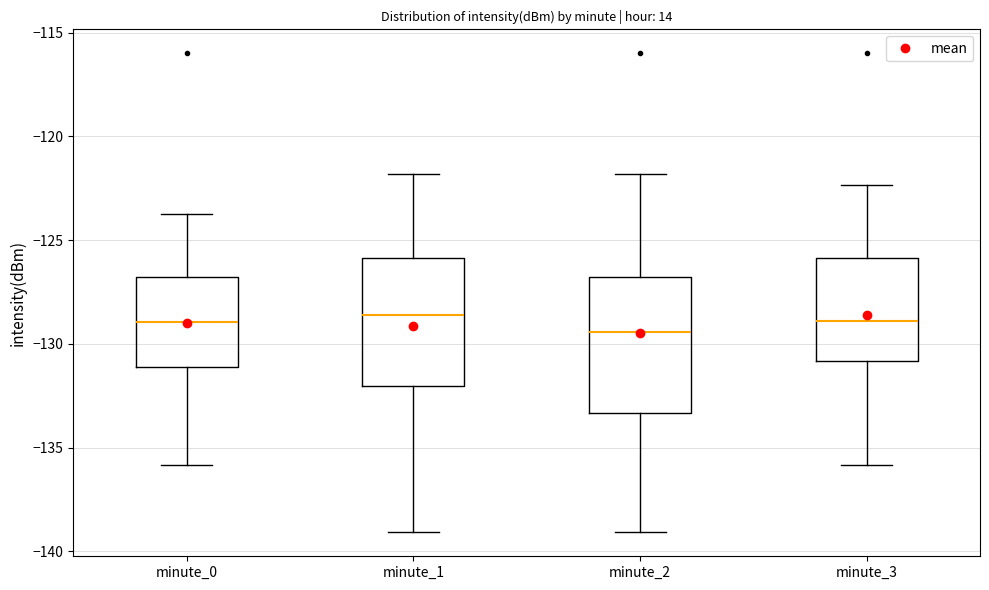

Where is the upper edge of the box for minute_2 on the y-axis? The values are not printed on the chart, so give them approximately, as read against the axis.

-127.0